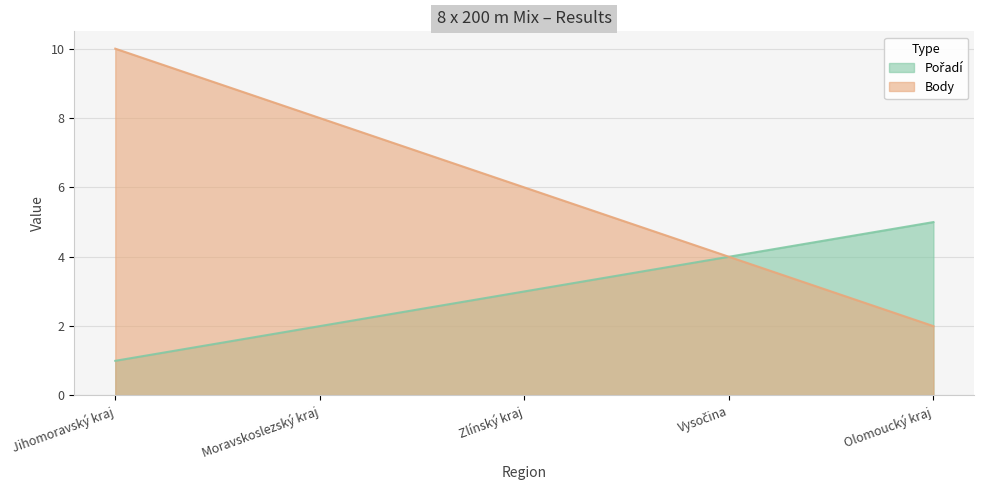

Reading left to right, transcribe all the data shown in this chart.

Pořadí: Jihomoravský kraj=1	Moravskoslezský kraj=2	Zlínský kraj=3	Vysočina=4	Olomoucký kraj=5
Body: Jihomoravský kraj=10	Moravskoslezský kraj=8	Zlínský kraj=6	Vysočina=4	Olomoucký kraj=2